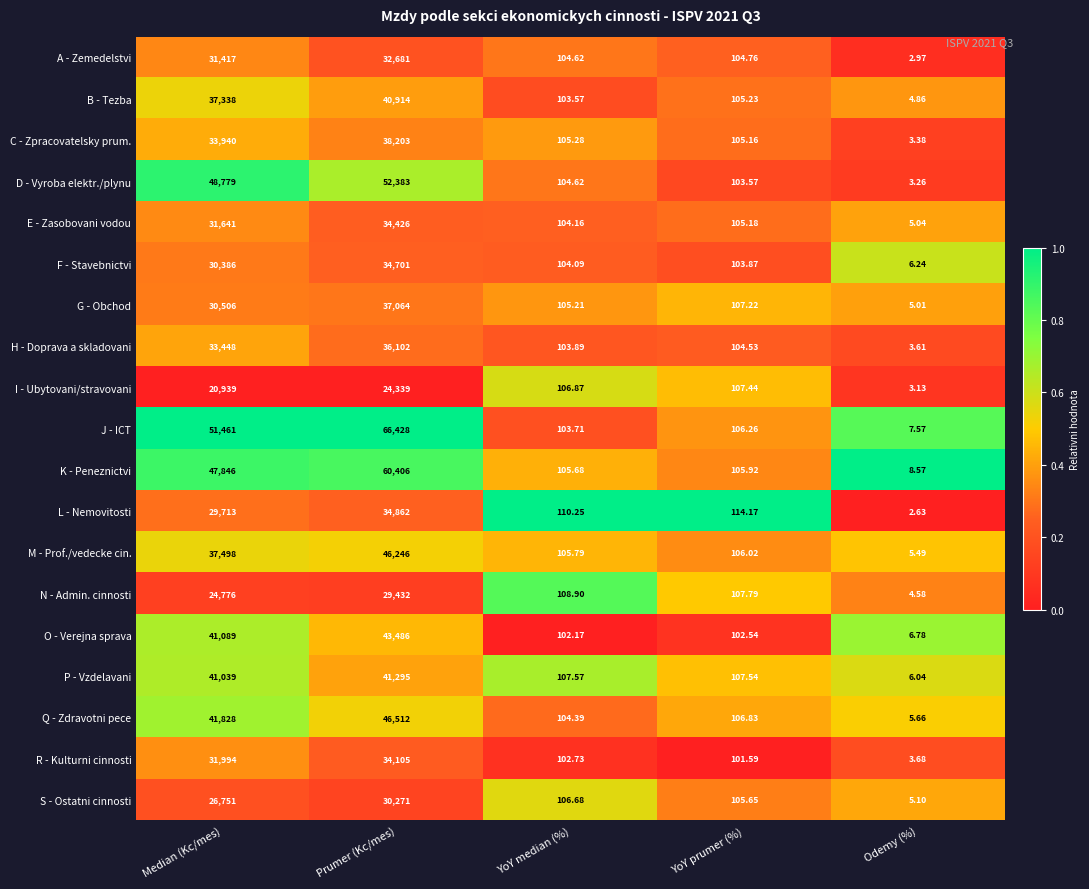

At Prumer (Kc/mes), list the series in order from largest to smallest.

J - ICT, K - Peneznictvi, D - Vyroba elektr./plynu, Q - Zdravotni pece, M - Prof./vedecke cin., O - Verejna sprava, P - Vzdelavani, B - Tezba, C - Zpracovatelsky prum., G - Obchod, H - Doprava a skladovani, L - Nemovitosti, F - Stavebnictvi, E - Zasobovani vodou, R - Kulturni cinnosti, A - Zemedelstvi, S - Ostatni cinnosti, N - Admin. cinnosti, I - Ubytovani/stravovani